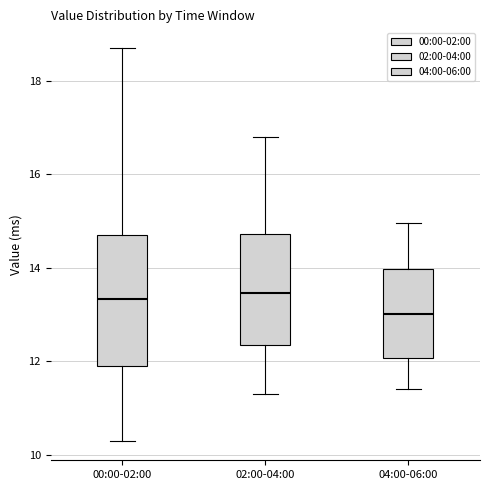

Reading left to right, read every box against the y-axis: the position of its median line, the range the box covers, and the ends of its whiskers. The values are not printed on the chart, so give them approximately, as read against the axis.

00:00-02:00: median 13.4, box 11.8 to 14.8, whiskers 10.4 to 18.8
02:00-04:00: median 13.4, box 12.4 to 14.8, whiskers 11.4 to 16.8
04:00-06:00: median 13.0, box 12.0 to 14.0, whiskers 11.4 to 15.0